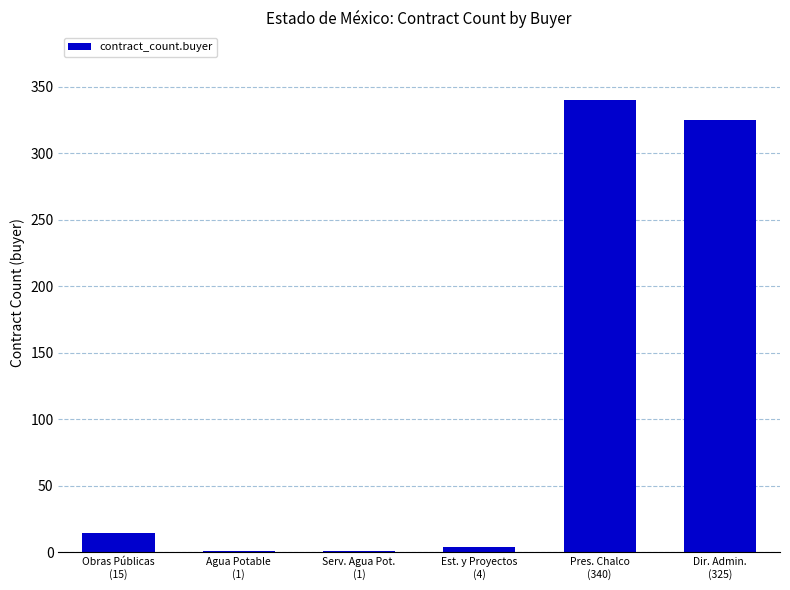

What is the greatest value displayed?

340